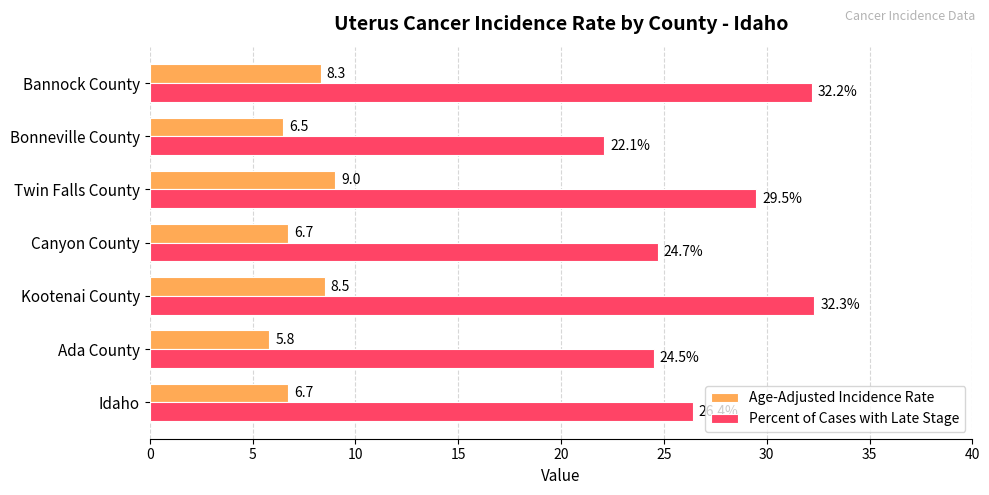

The Percent of Cases with Late Stage series shows 26.4 at Idaho. True or false?

True